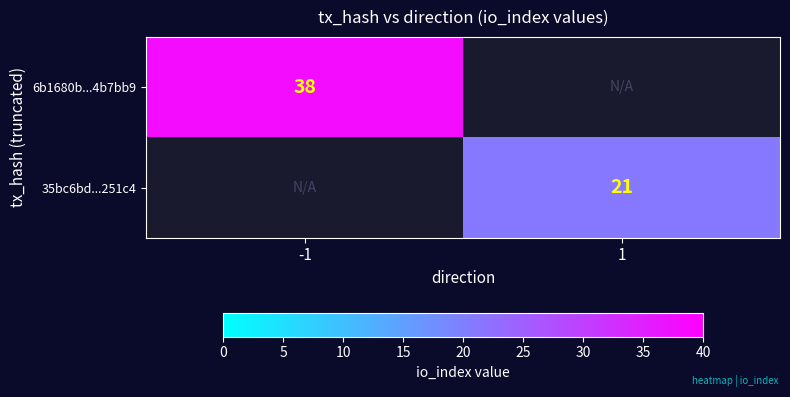

True or false: 35bc6bd...251c4 has a value of 32 at 1.

False